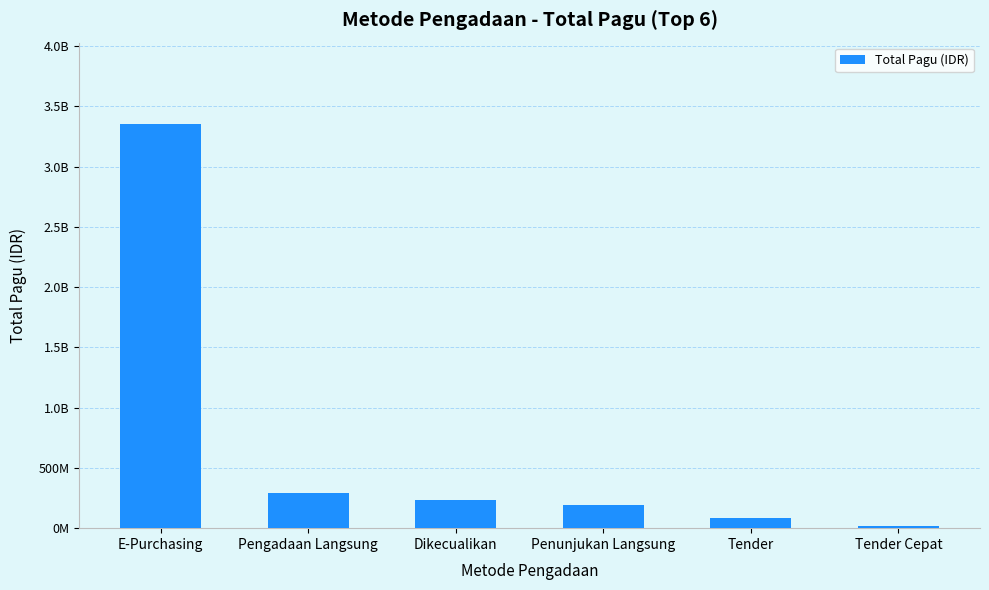

Reading left to right, transcribe all the data shown in this chart.

3356236000	287904765	237051639	191051792	85000000	15000000